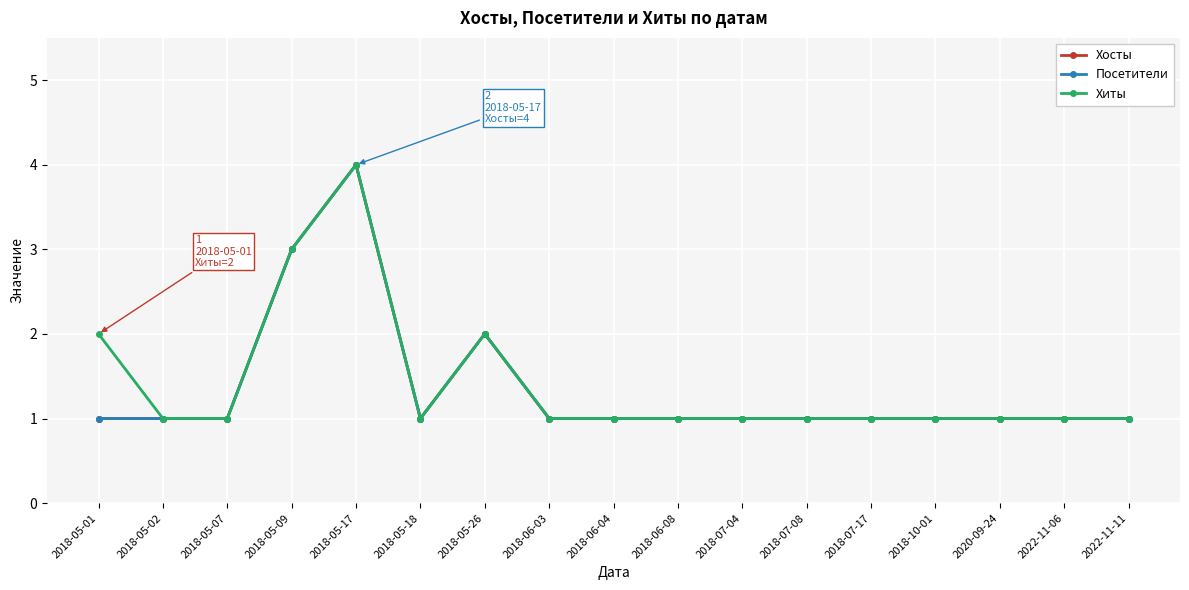

How many interior local peaks does the Хиты series have?

2